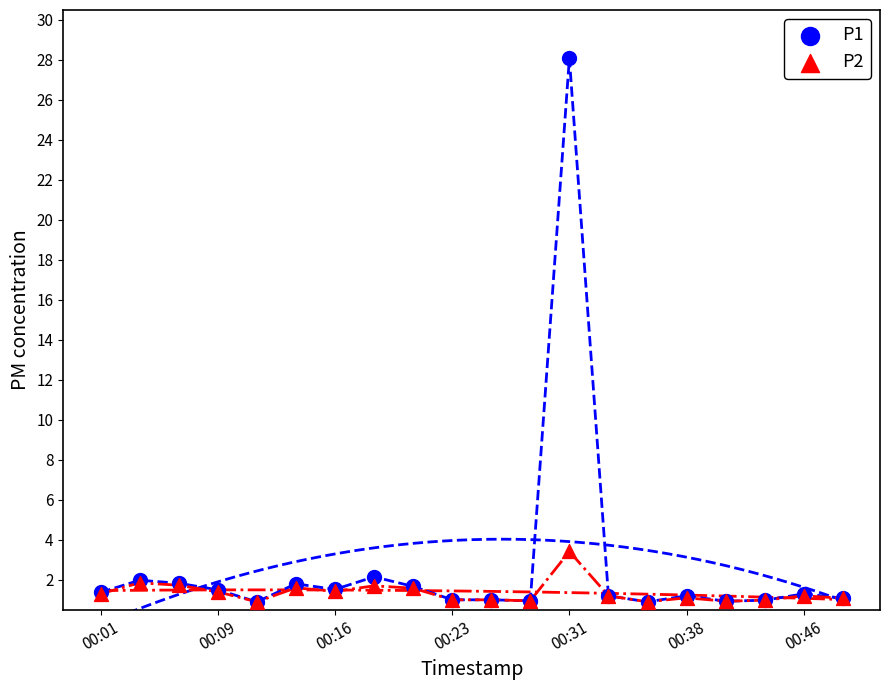

What are all the series names shown in the legend?

P1, P2